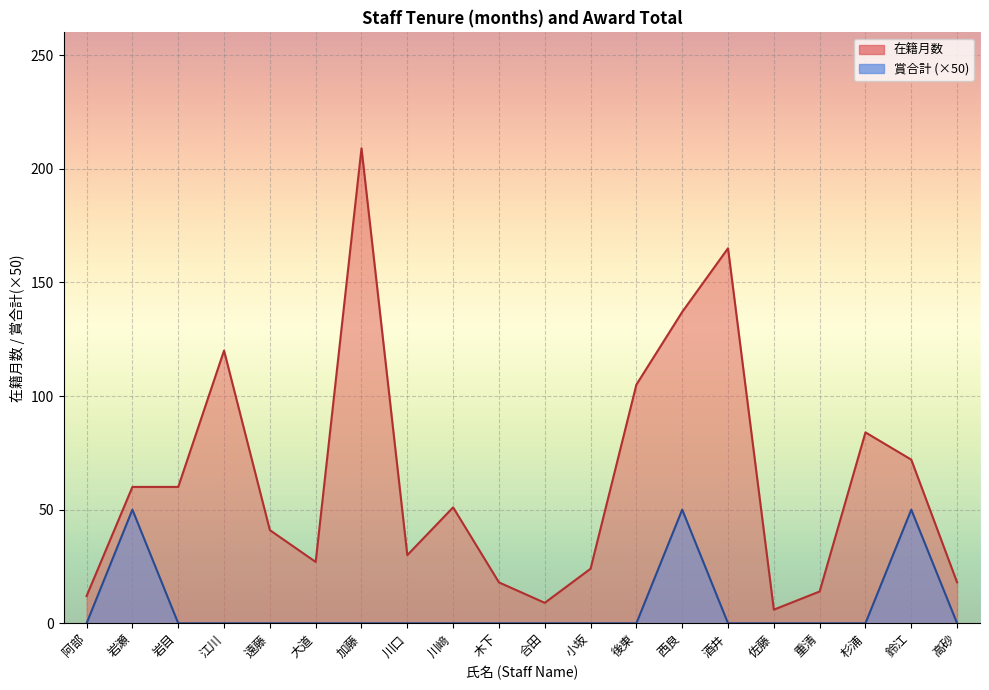

What is the value of the 在籍月数 point at the 6th from the left?

27